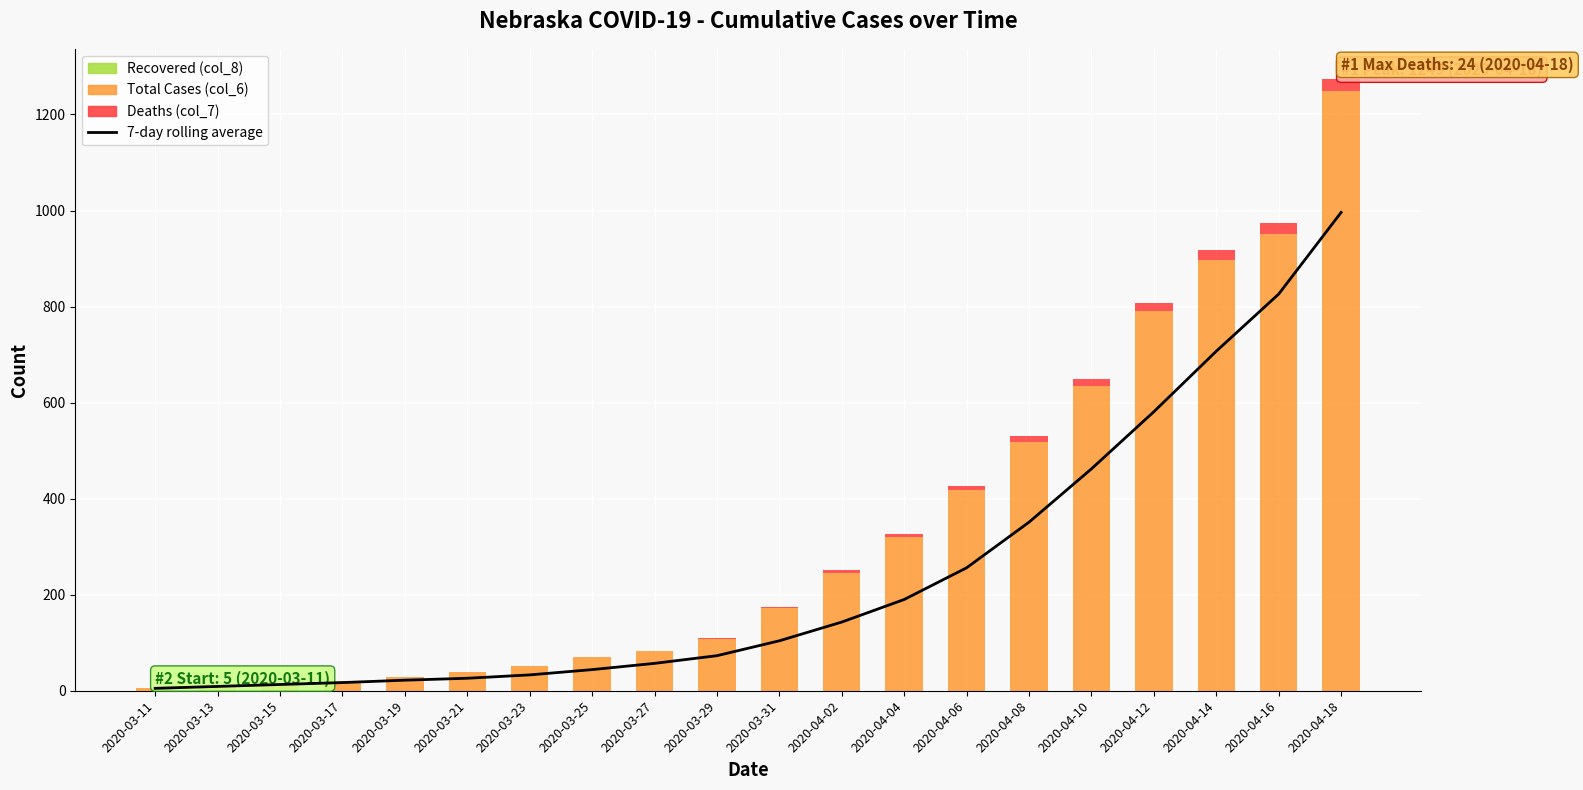

What is the label of the 8th bar from the left?

2020-03-25